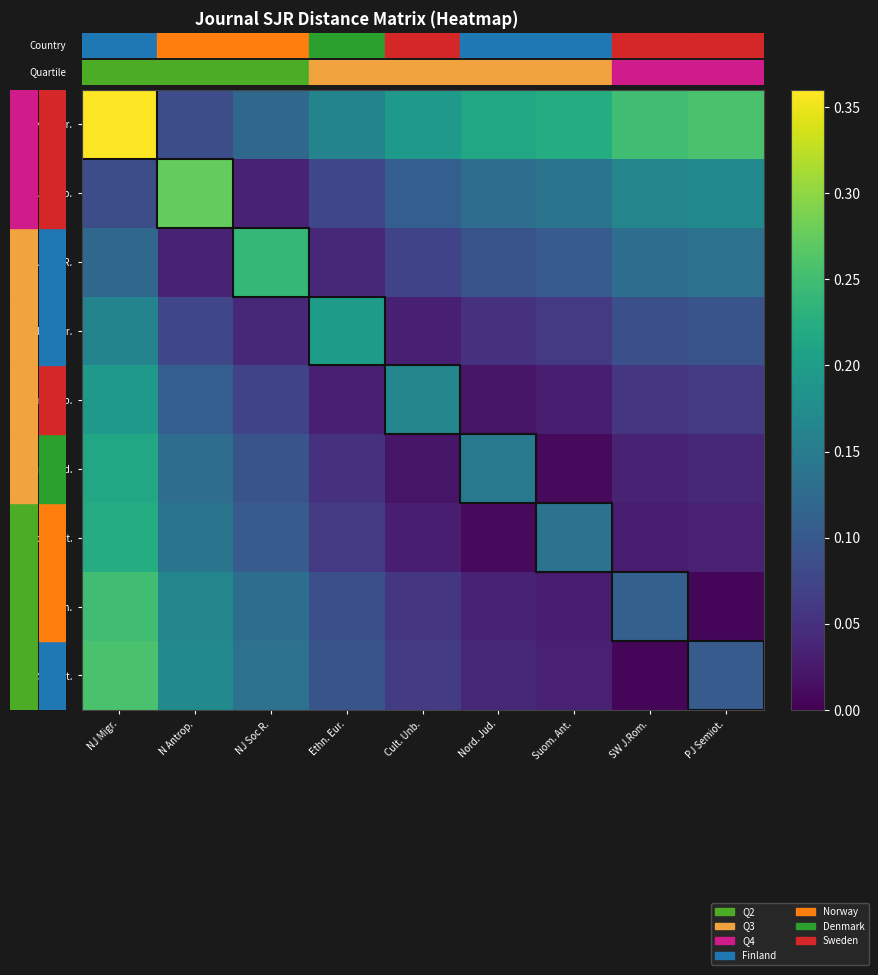

Between 6 and 1, which is larger?

6